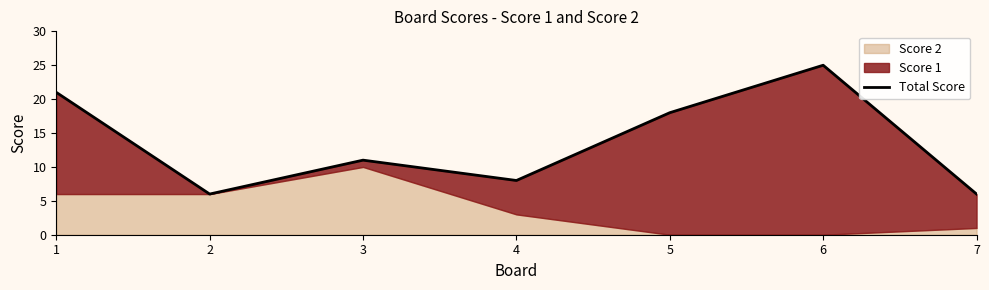

Where does the data first go above 11?

1